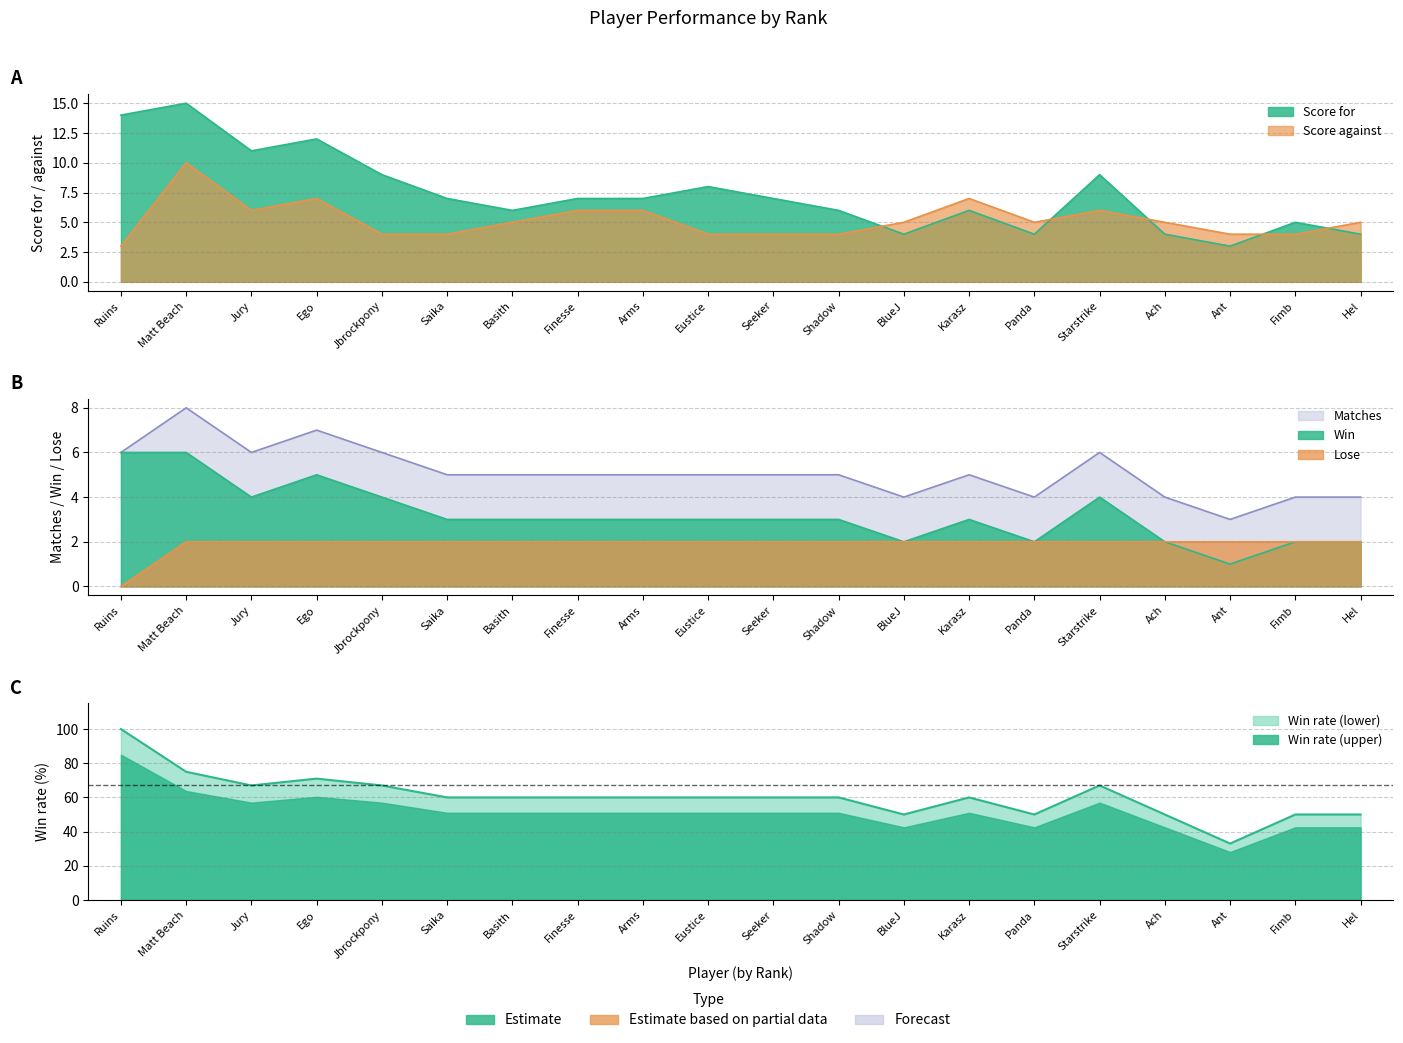

True or false: Matches and Win rate intersect in this chart.

False